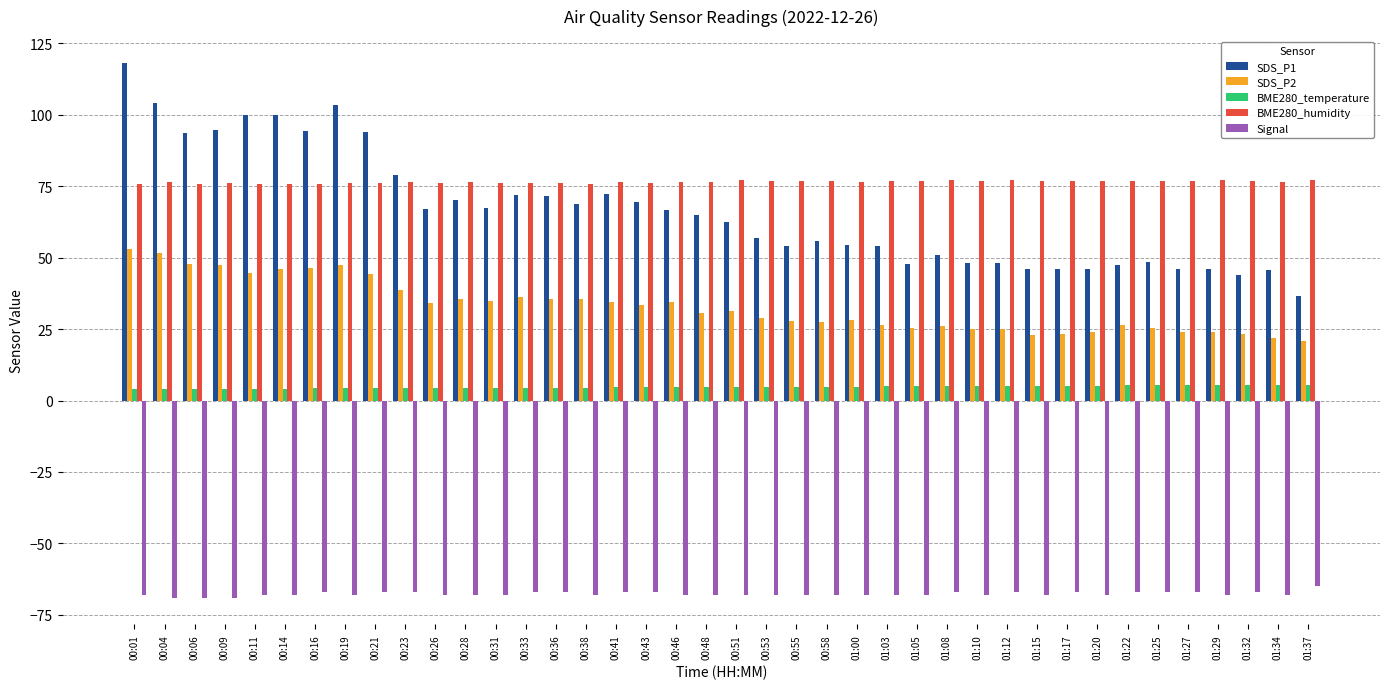

What is the sum of all SDS_P2 values?

1320.4